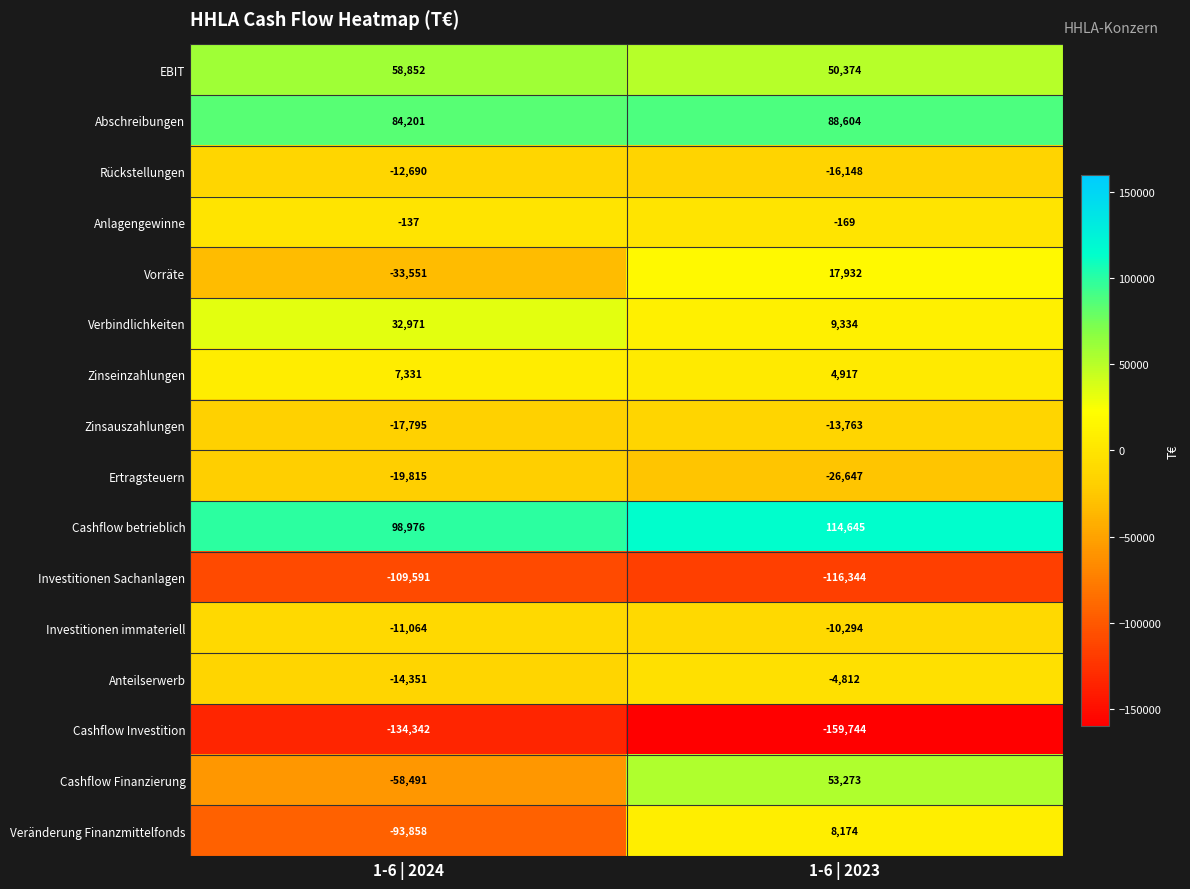

The value of Investitionen Sachanlagen at 1-6 | 2023 is -67255. True or false?

False